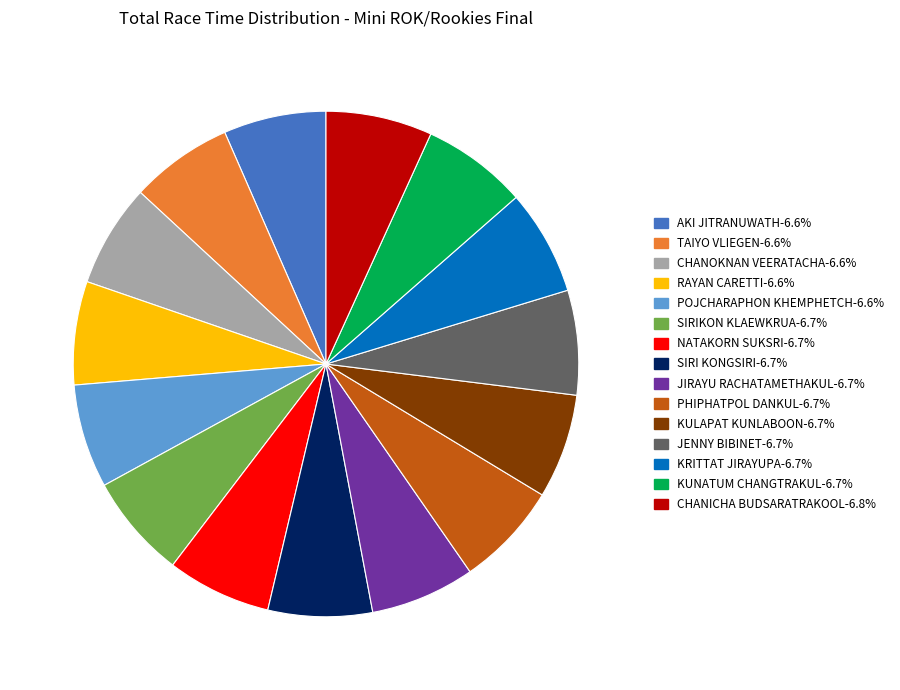

What is the ratio of the value at JENNY BIBINET to the value at TAIYO VLIEGEN?

1.0